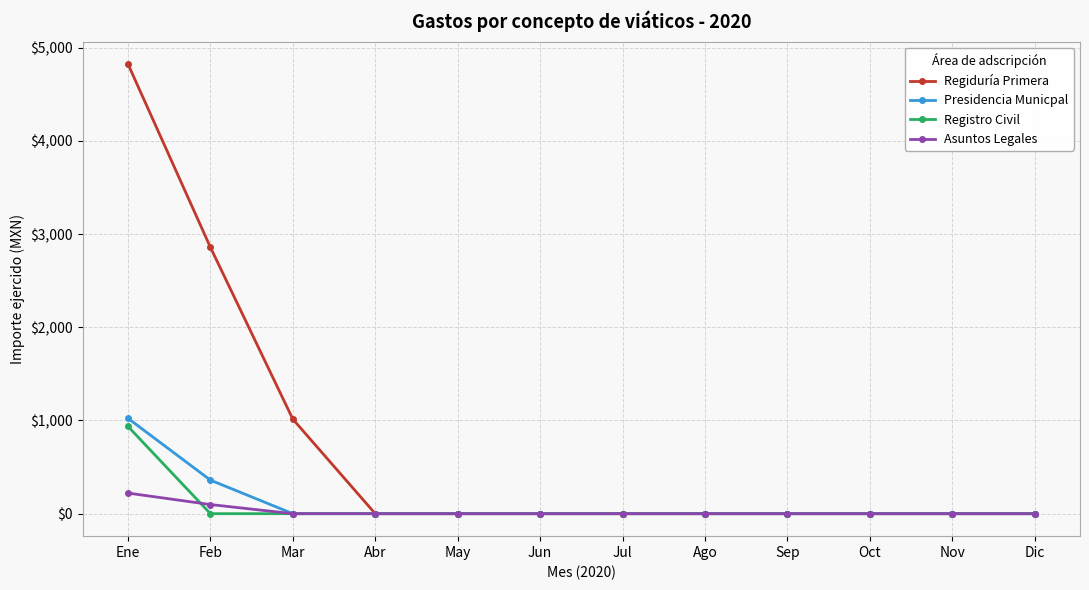

What is the sum of all Regiduría Primera values?

8695.9